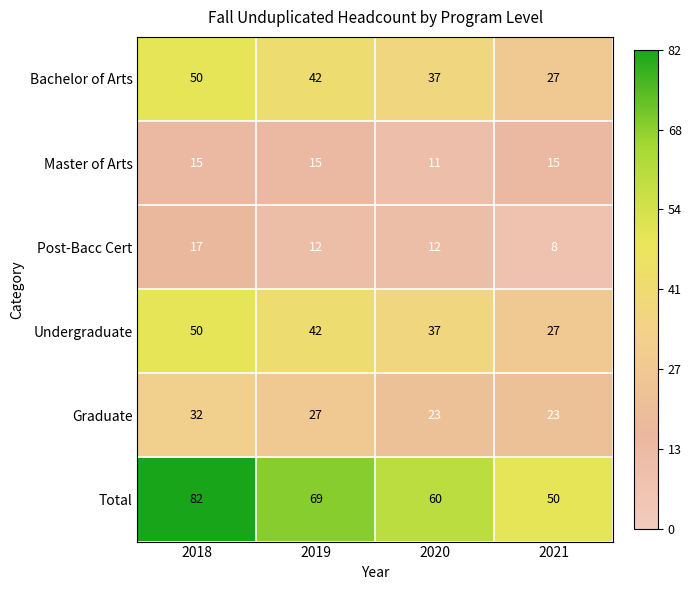

Which series changed the most between 2018 and 2019?

Total